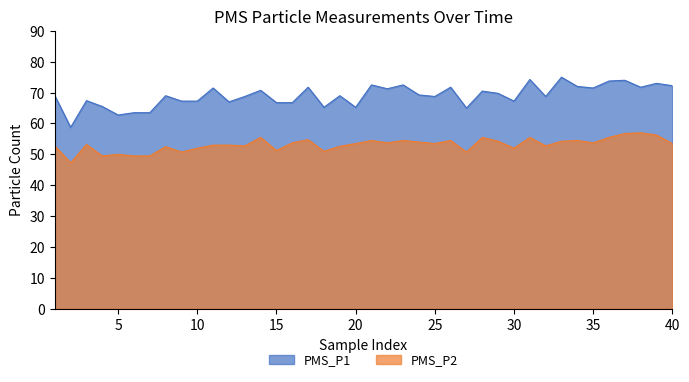

What are all the series names shown in the legend?

PMS_P1, PMS_P2